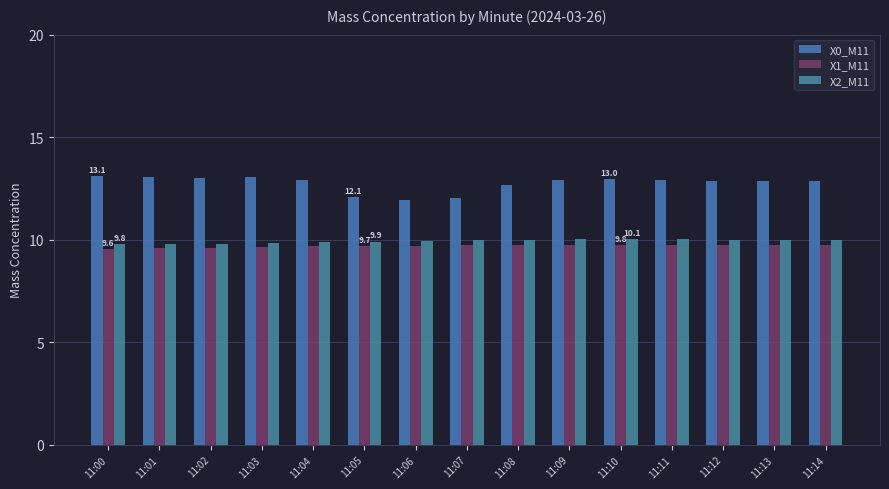

What is the lowest value of the X0_M11 series?

11.9